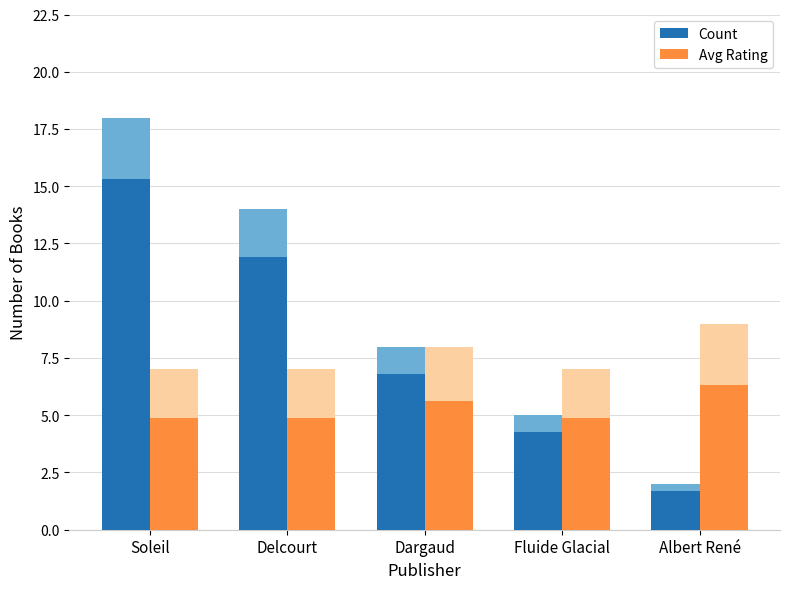

How many bars are there in each group?

2